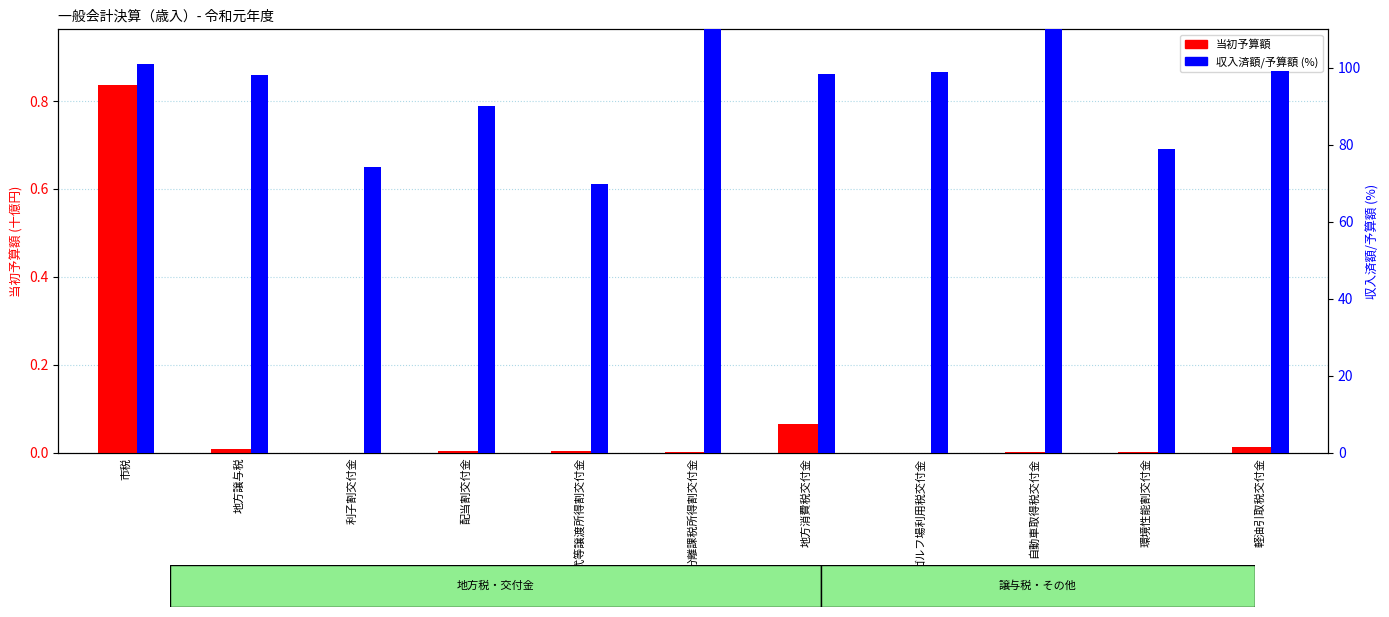

At how many categories does at least one series exceed 113?

2